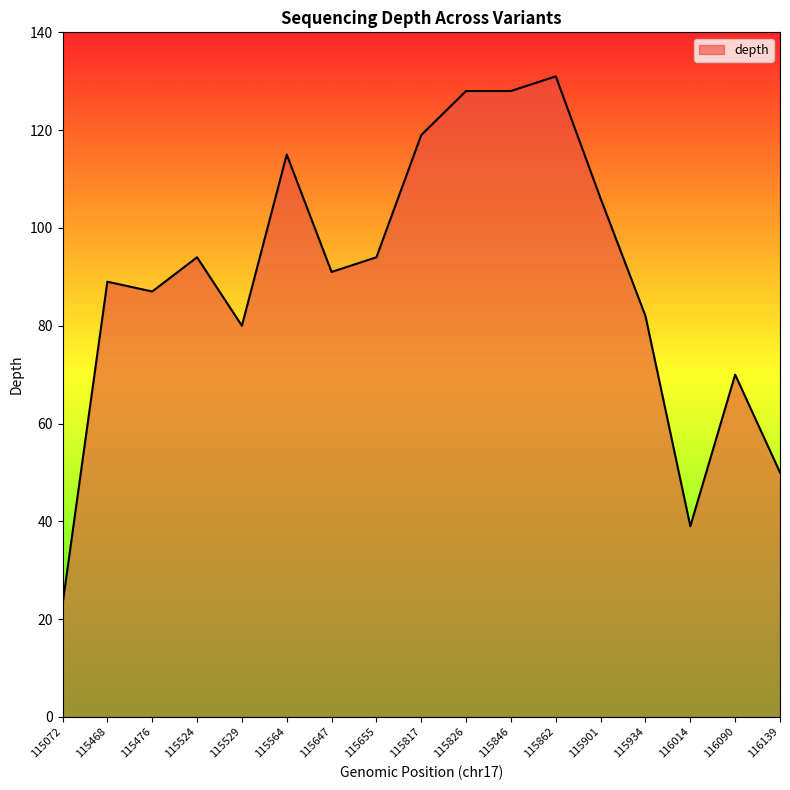

Approximately how many times larger is the value at 115846 compared to 115817?

1.1